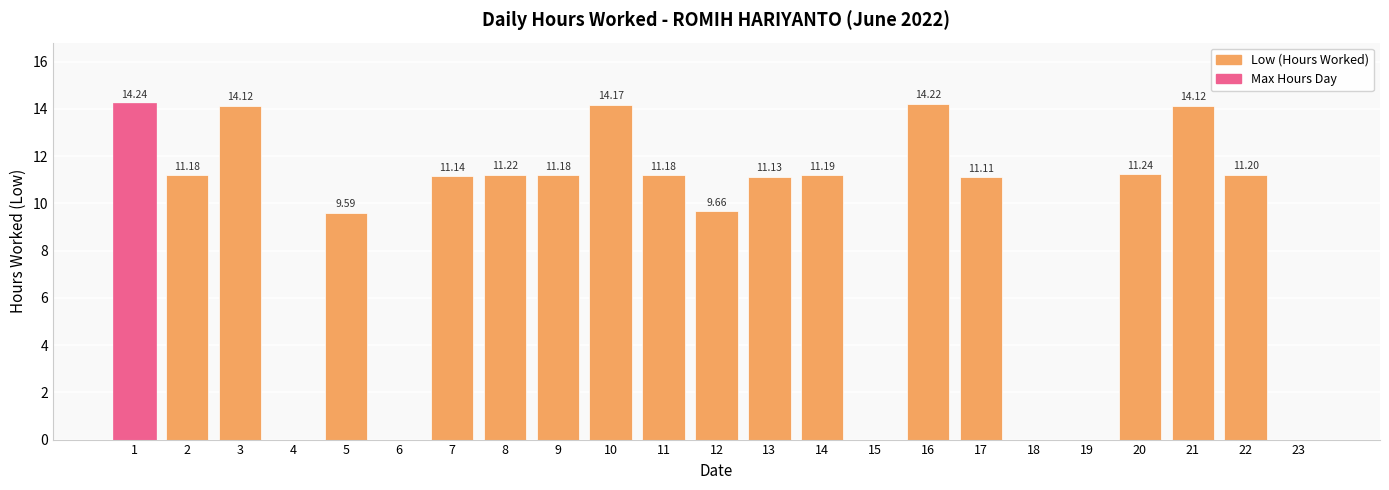

Is it true that the value at 9 is 11.2?

True